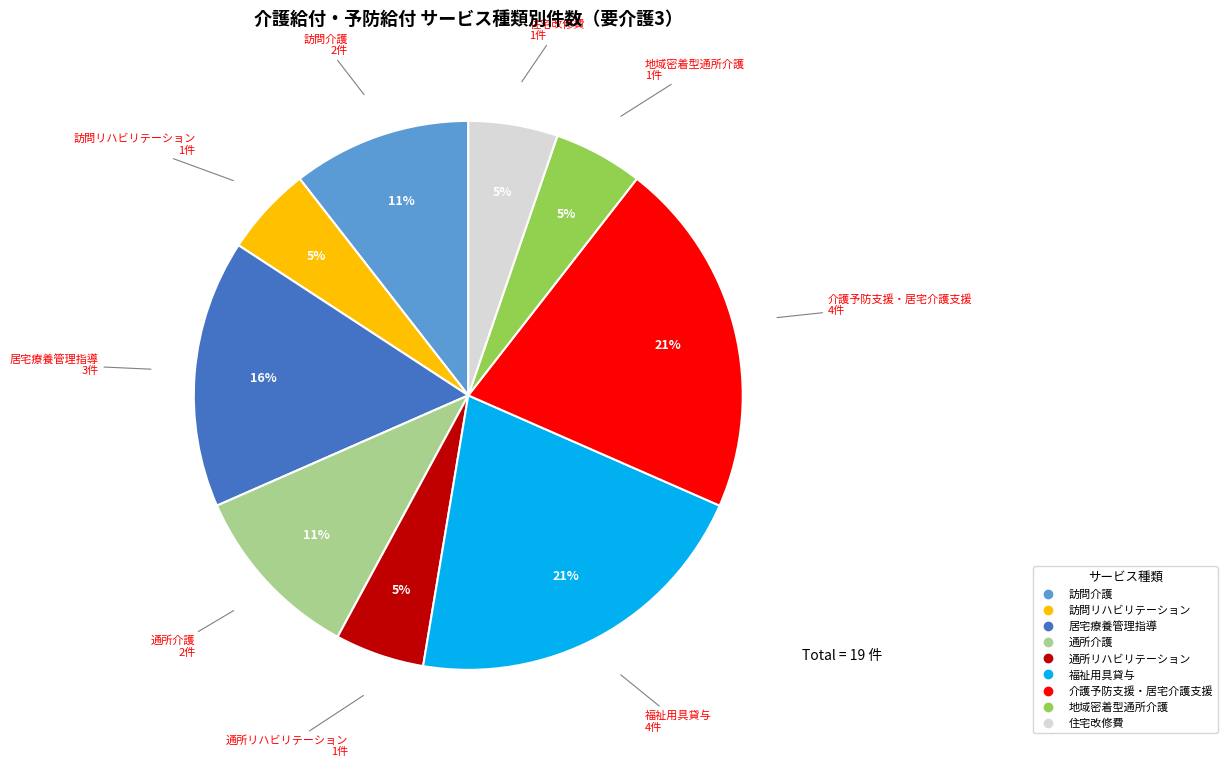

To the nearest percent, what is the difference between the largest and smallest slice percentages?

16%